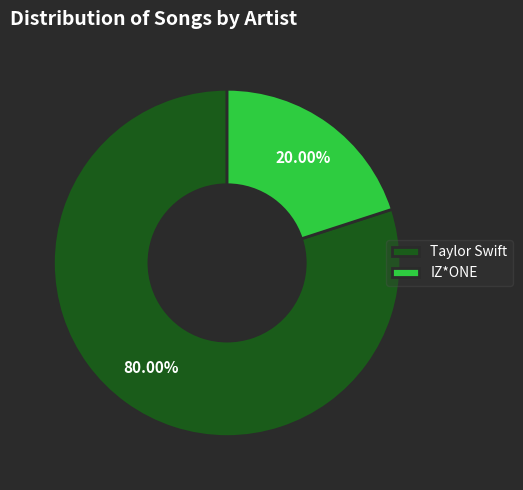

True or false: Taylor Swift accounts for 80% of the total.

True